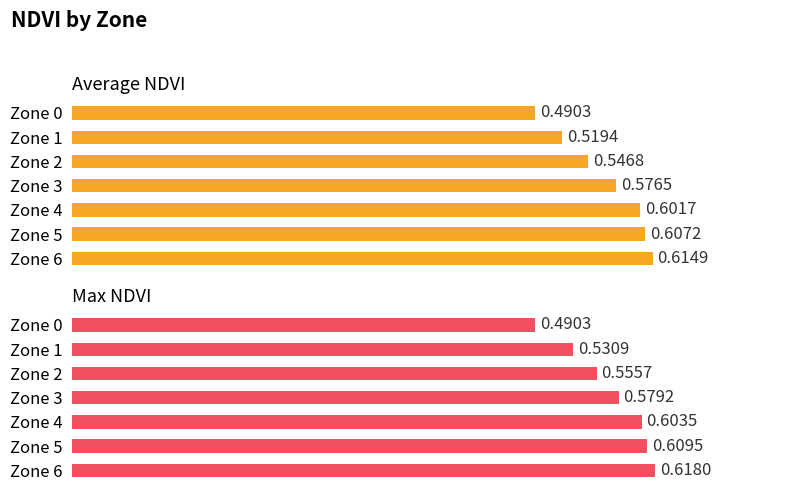

What is the value of the Average NDVI bar at the 4th from the left?

0.6